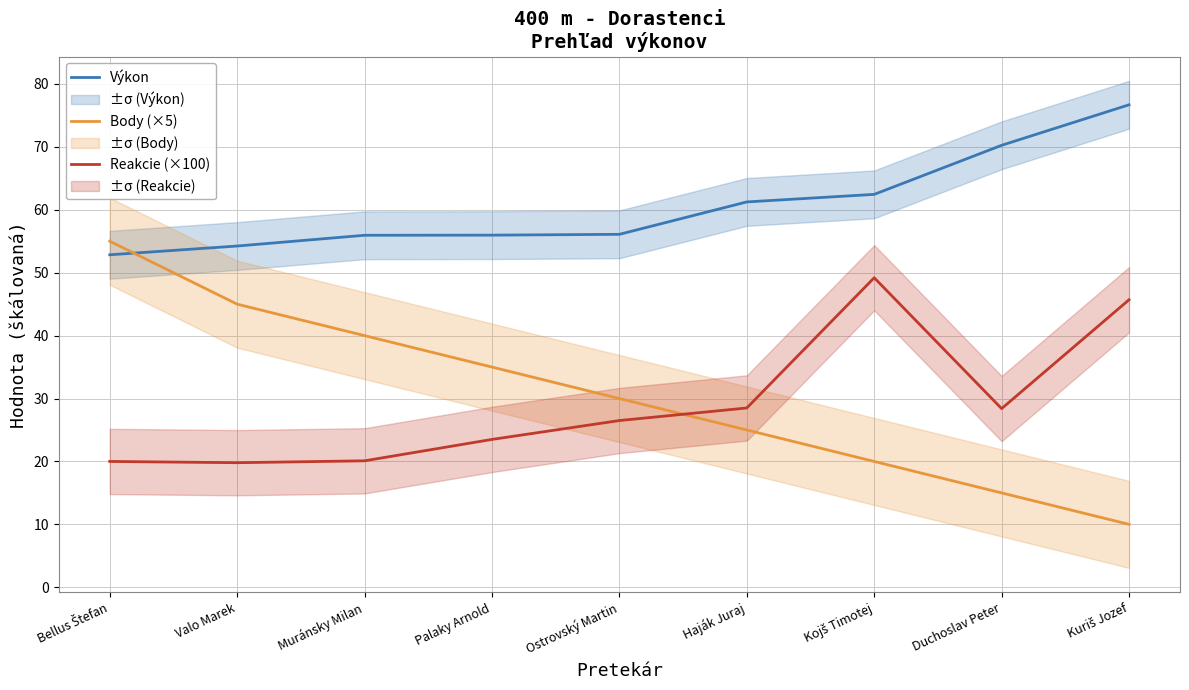

What is the value of the Výkon point at the 7th from the left?

62.5